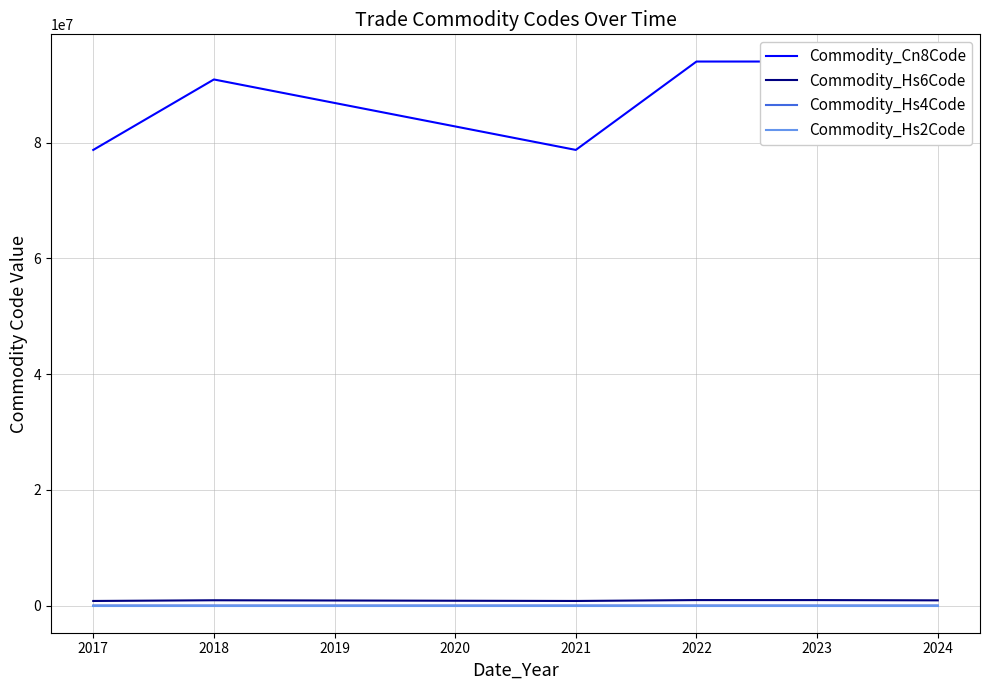

Which series has the largest range (max minus min)?

Commodity_Cn8Code